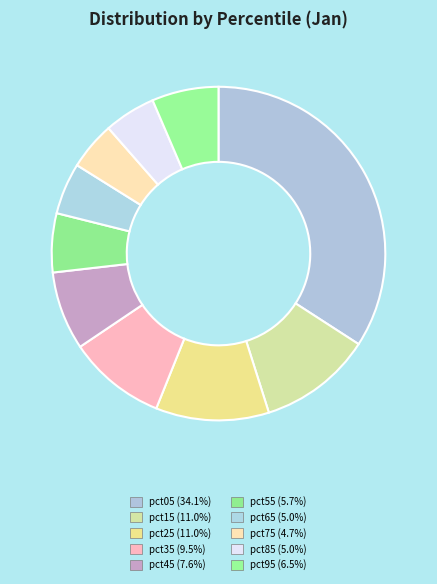

What is the change in value from pct05 to pct45?

-1.9